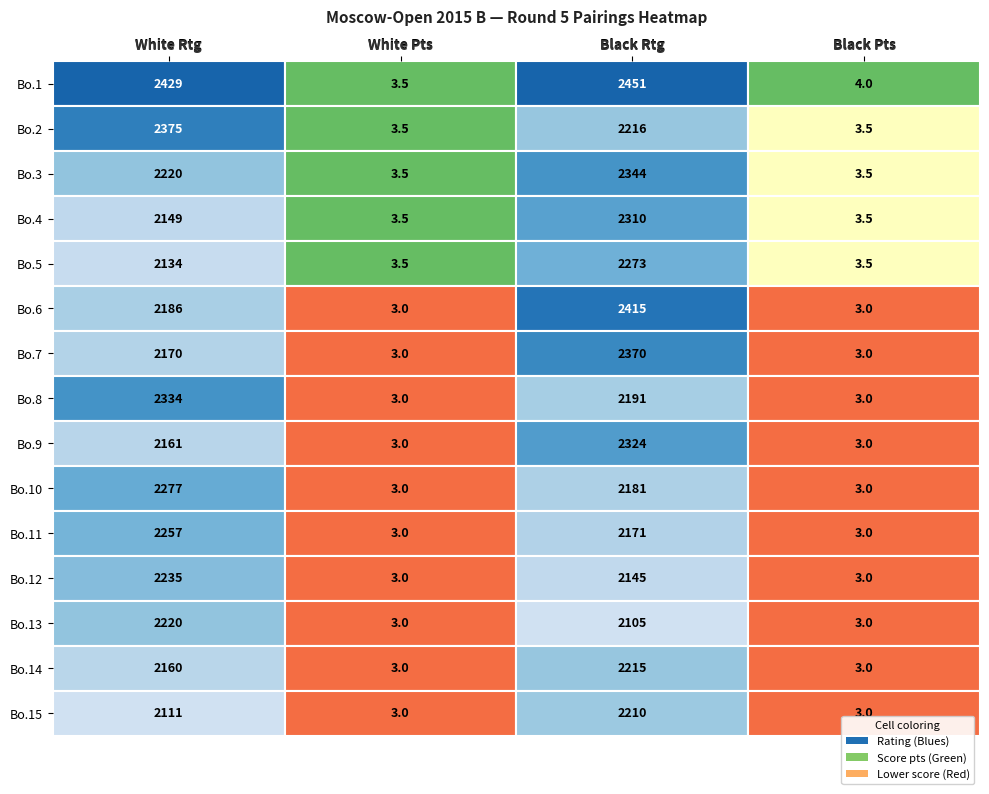

What is the difference between the maximum and minimum values in the Bo.2 series?

2371.5